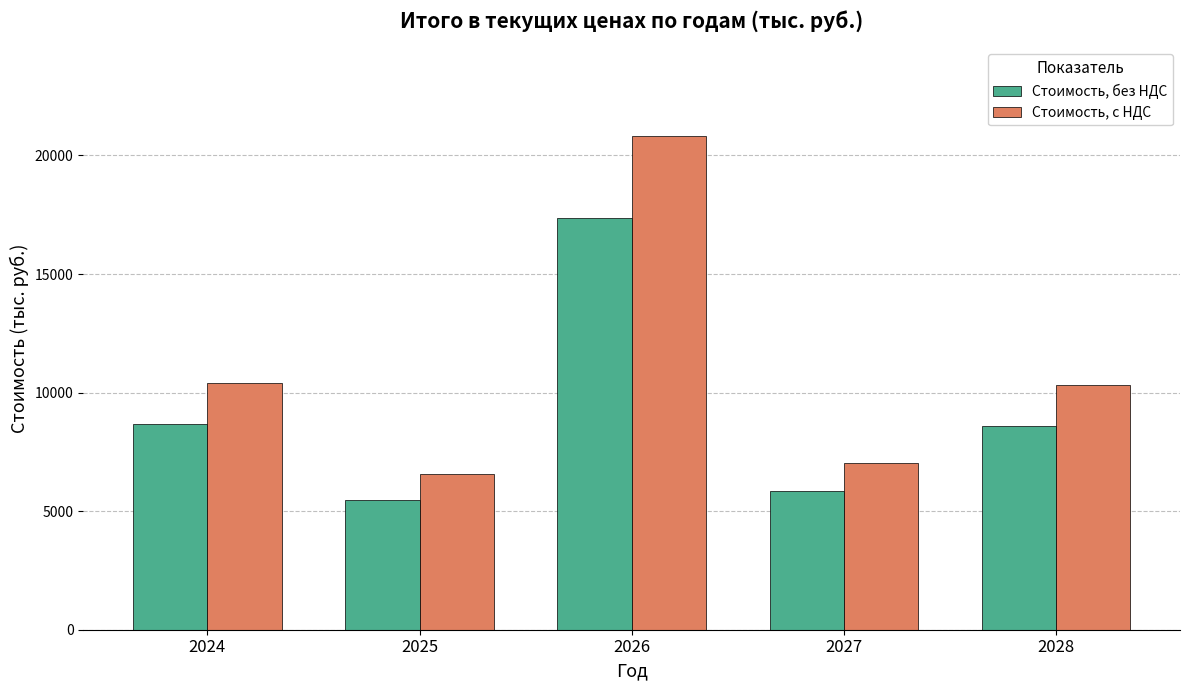

Which series has the largest range (max minus min)?

Стоимость, с НДС